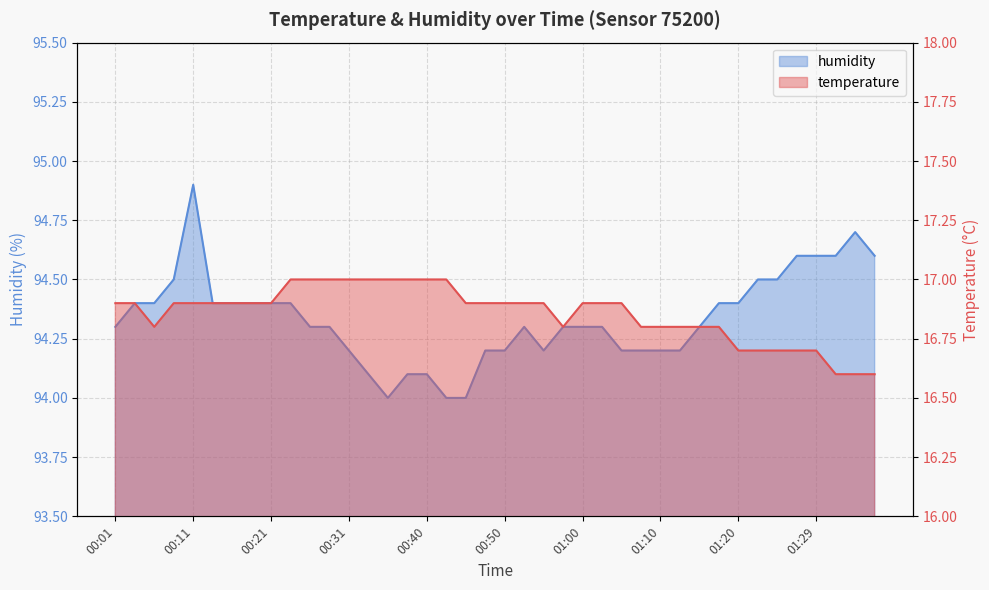

How many values in the humidity series exceed 94?

37